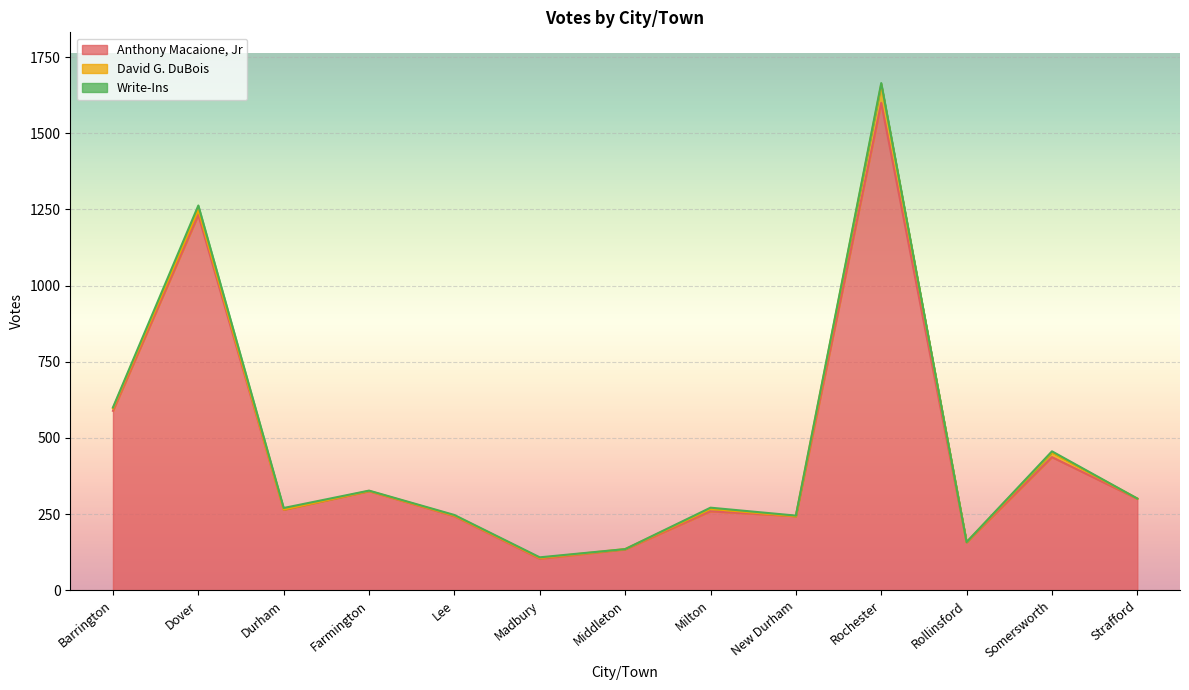

At which label does David G. DuBois first exceed 2?

Barrington